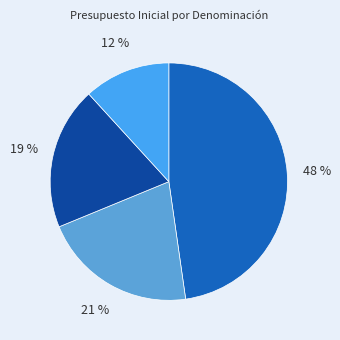

How many slices are in this pie chart?

4